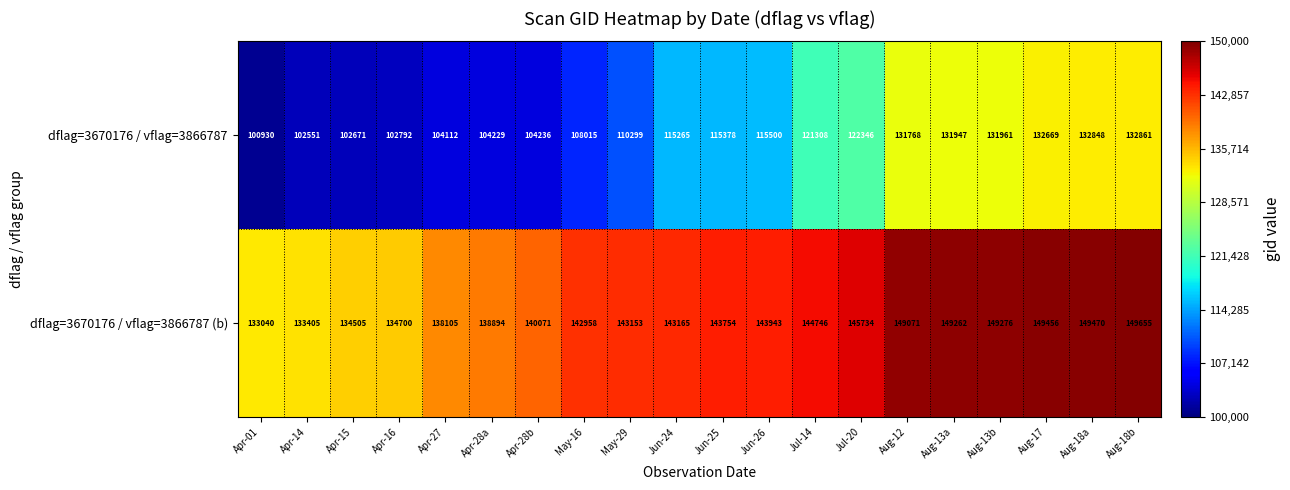

What is the minimum value shown in the chart?

100930